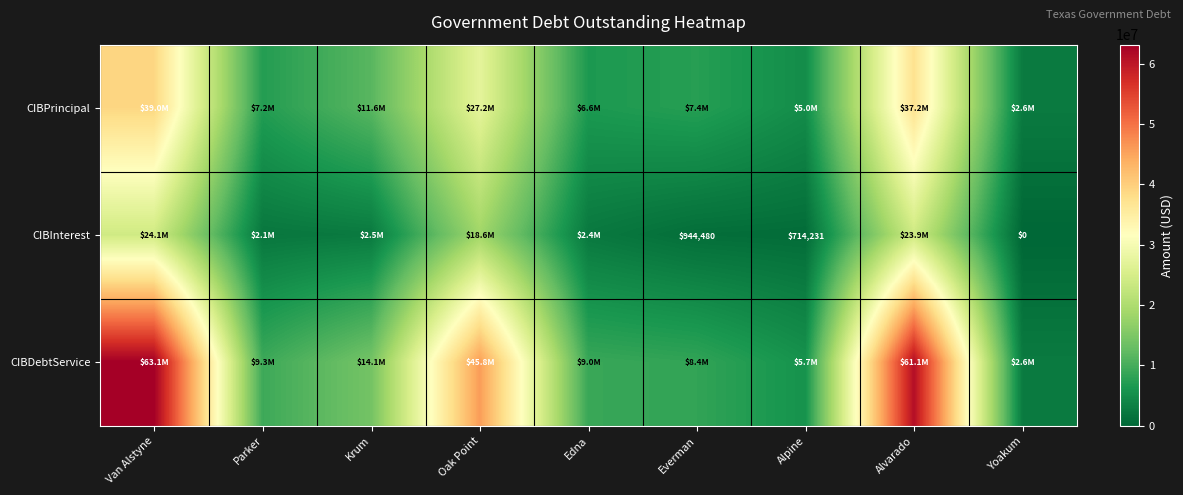

Which has a higher value, Edna or Van Alstyne?

Van Alstyne